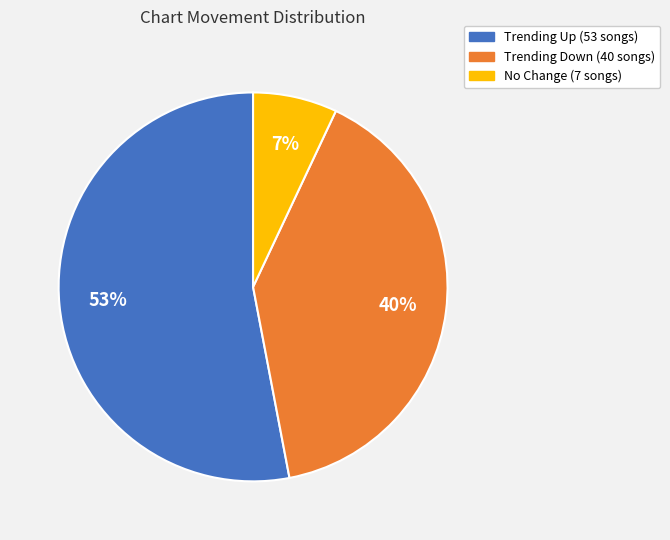

To the nearest percent, what is the average slice percentage?

33%